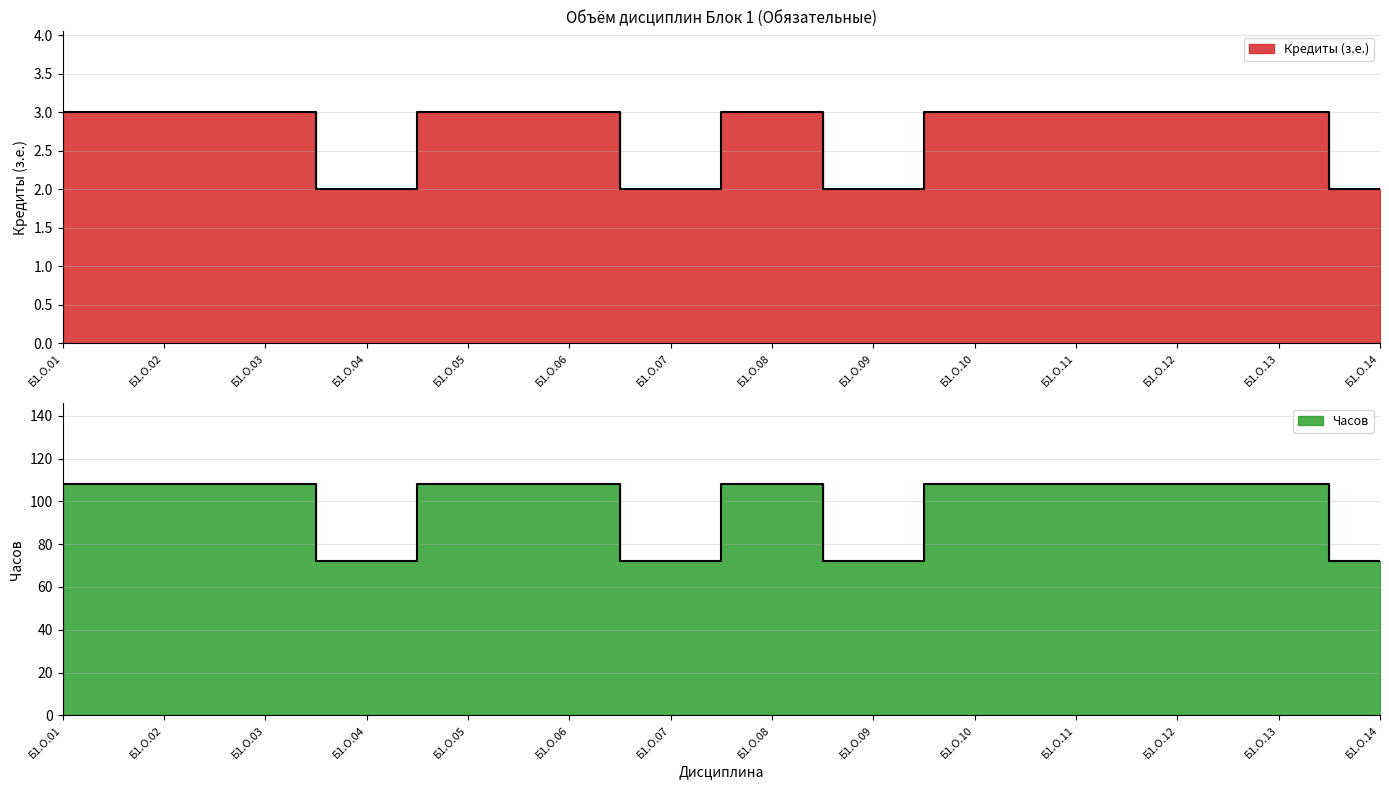

What is the difference between the second highest and second lowest values in the Кредиты (з.е.) series?

1